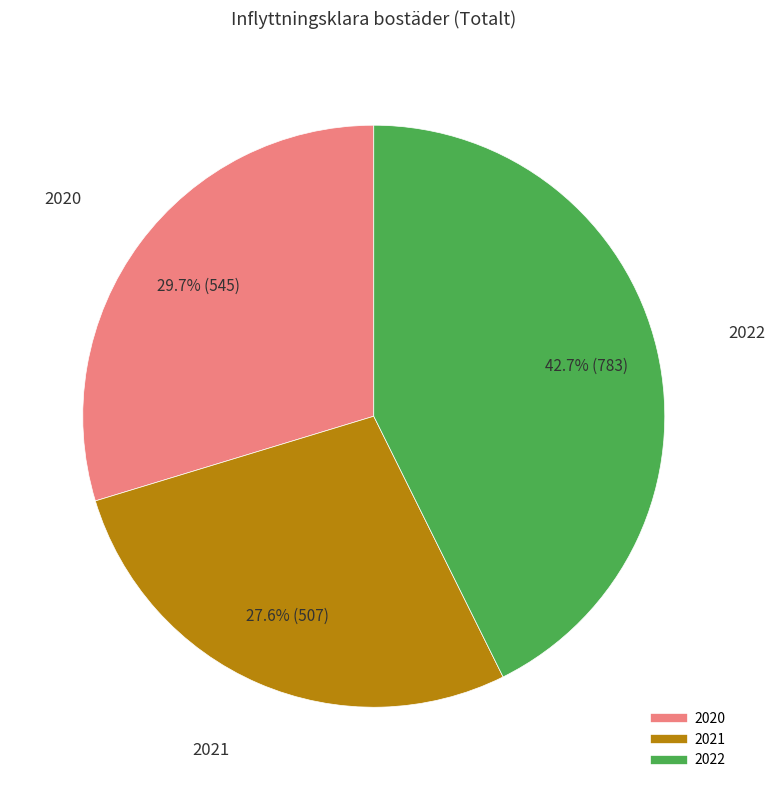

To the nearest percent, what is the difference between the largest and smallest slice percentages?

15%